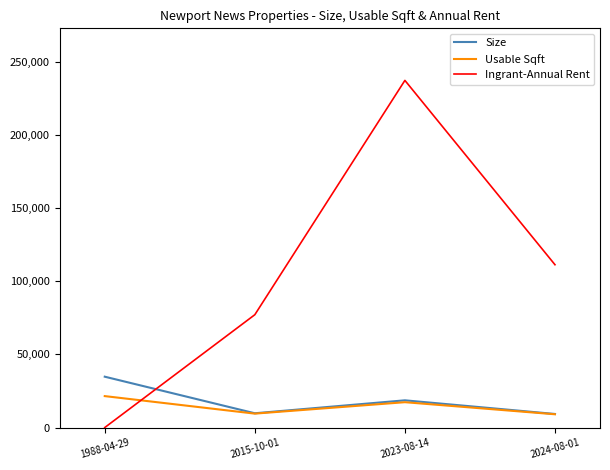

The value of Size at 2015-10-01 is 9755.0. True or false?

True